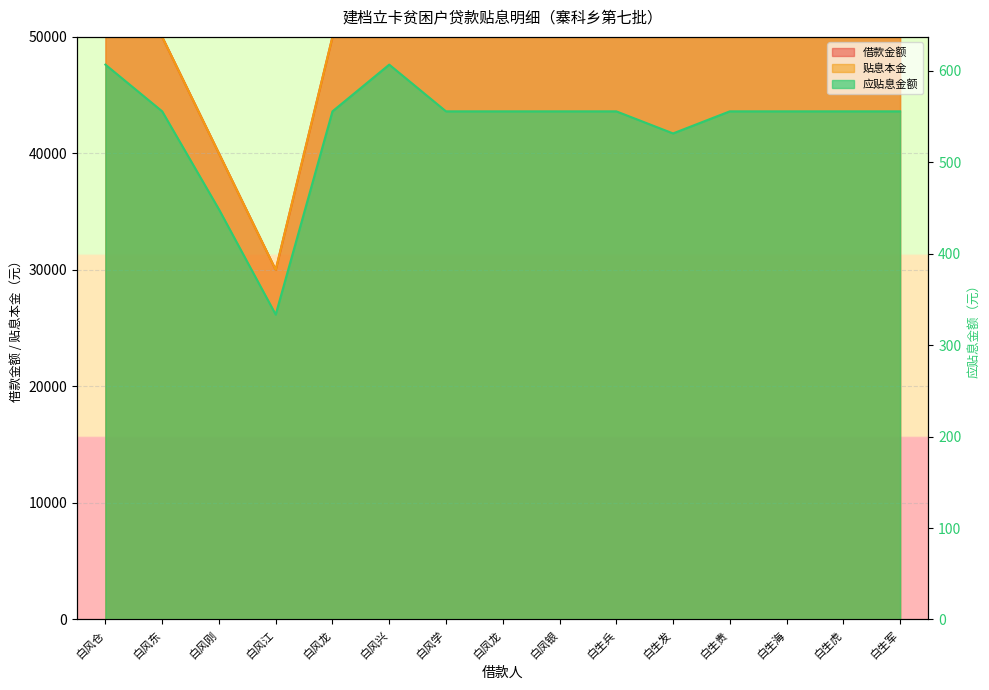

What is the maximum value shown in the chart?

50000.0